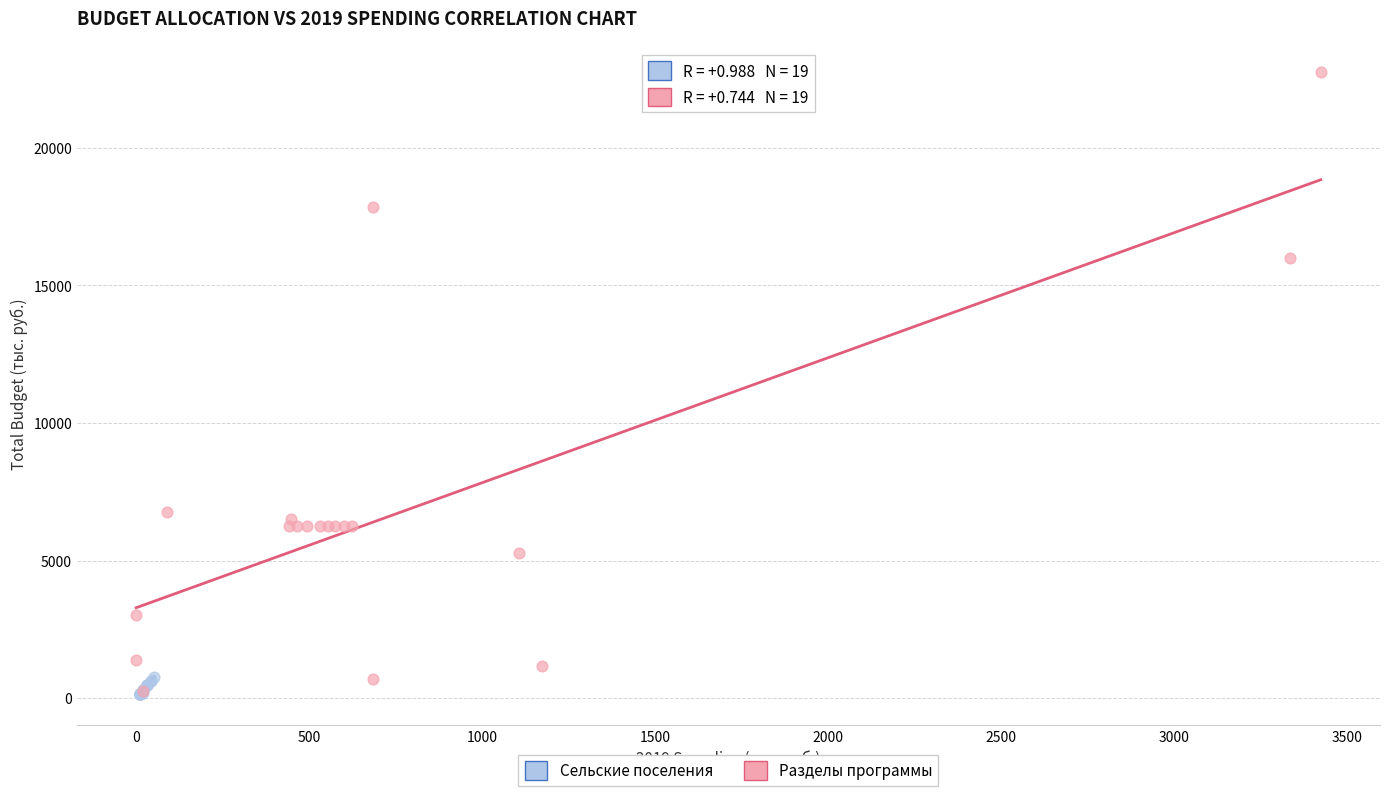

What are all the series names shown in the legend?

Сельские поселения, Разделы программы